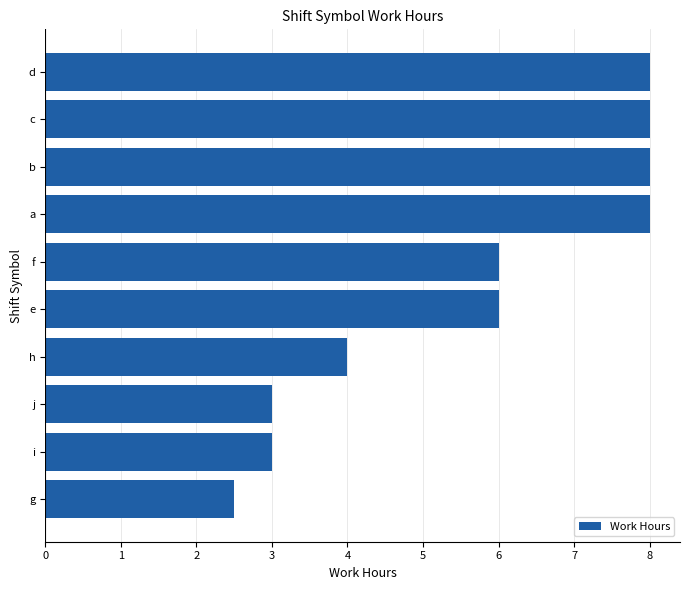

What is the maximum value shown in the chart?

8.0